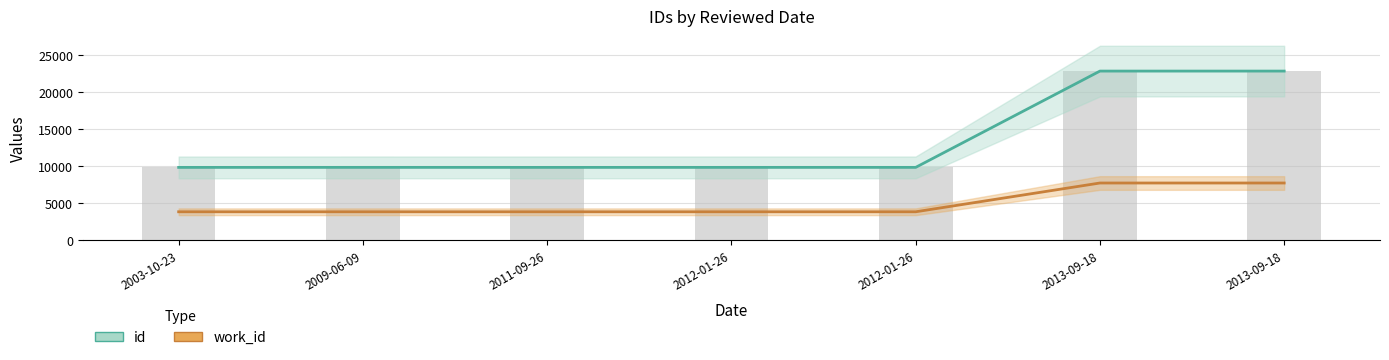

What is the sum of the id values at 2009-06-09 and 2013-09-18?

32574